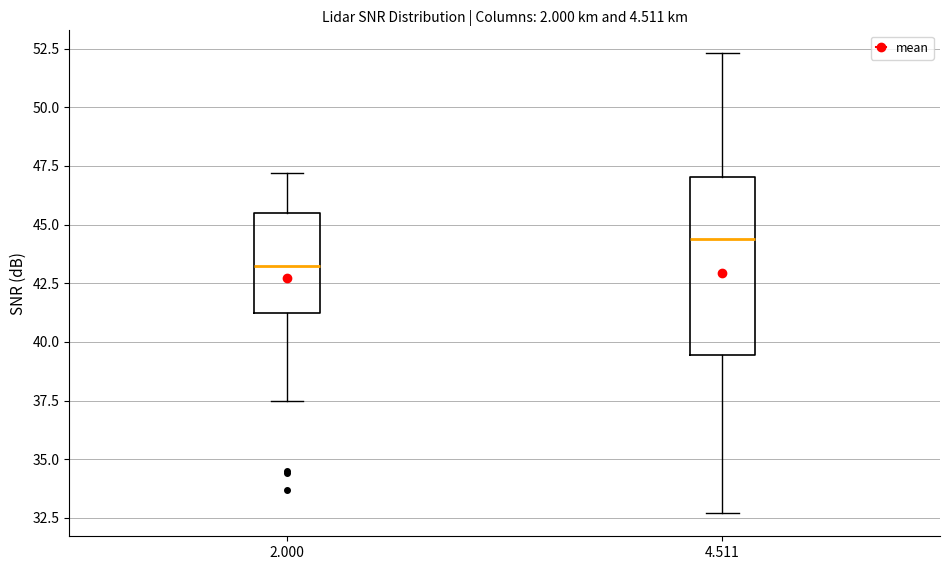

Reading left to right, read every box against the y-axis: the position of its median line, the range the box covers, and the ends of its whiskers. The values are not printed on the chart, so give them approximately, as read against the axis.

2.000: median 43.5, box 41.0 to 45.5, whiskers 37.5 to 47.0
4.511: median 44.5, box 39.5 to 47.0, whiskers 32.5 to 52.5